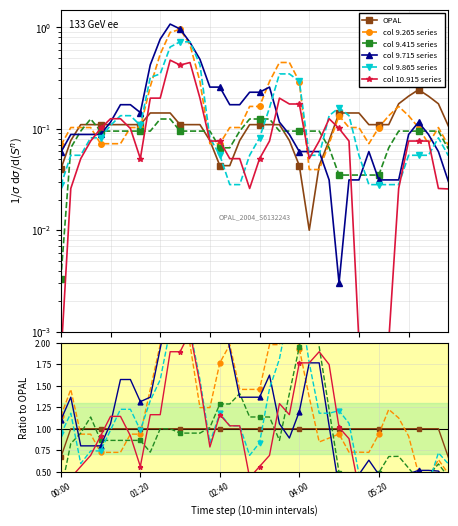

Is this an area chart (filled region under the line)?

No